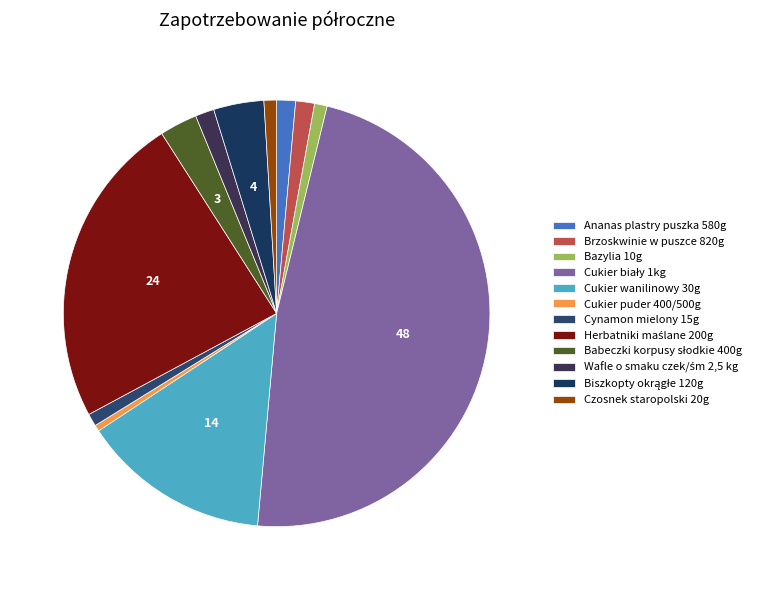

Is it true that Cukier wanilinowy 30g is 28% of the pie?

False